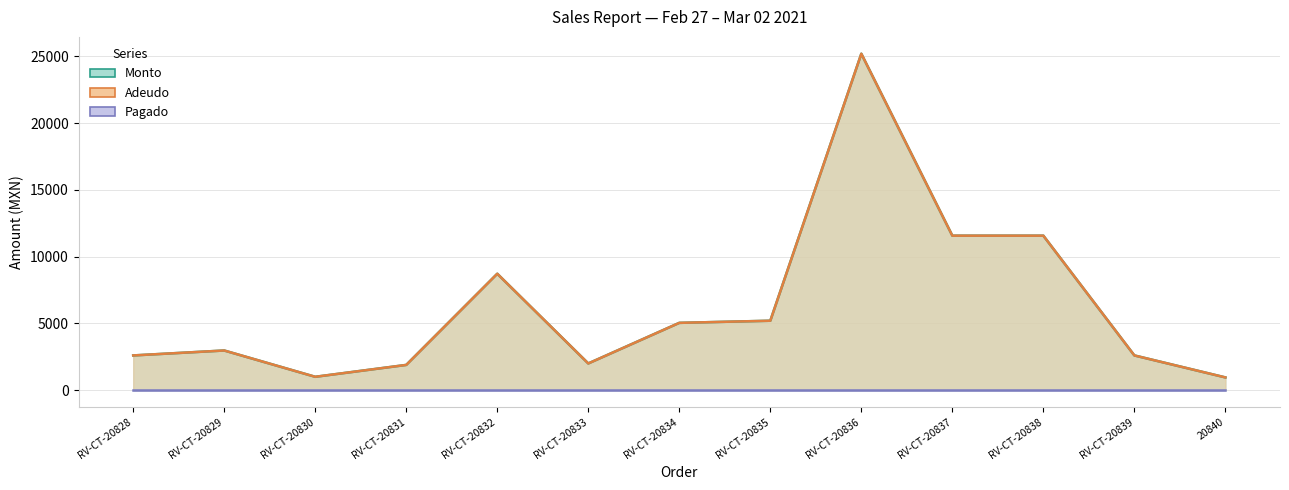

Is it true that Adeudo equals 546.6 at RV-CT-20828?

False